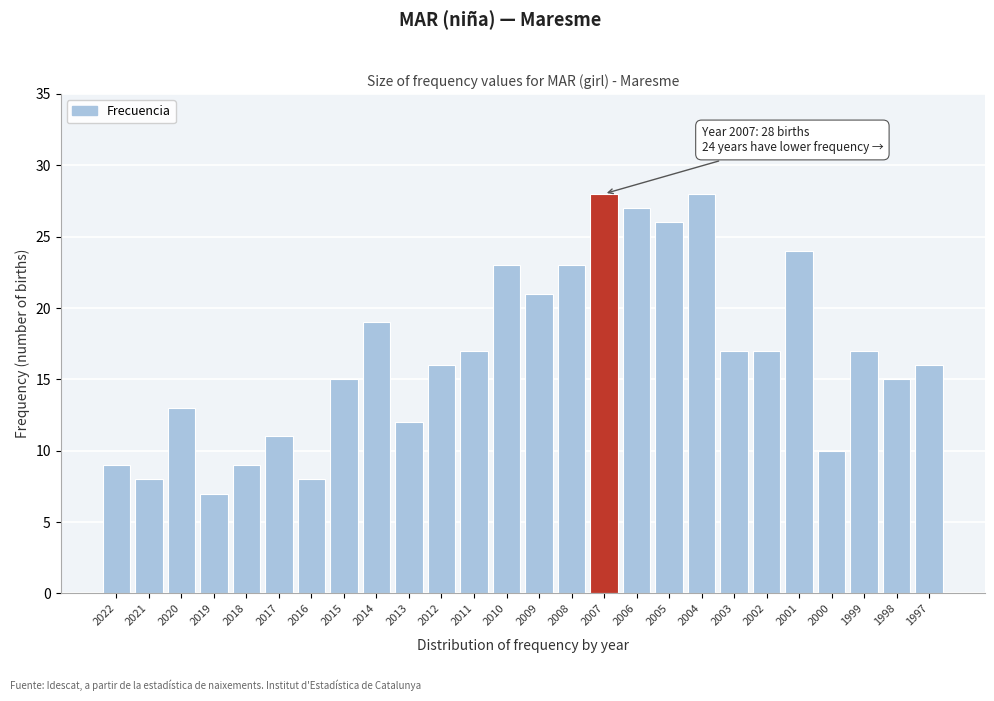

Reading left to right, what are all the values shown in this chart?

9	8	13	7	9	11	8	15	19	12	16	17	23	21	23	28	27	26	28	17	17	24	10	17	15	16